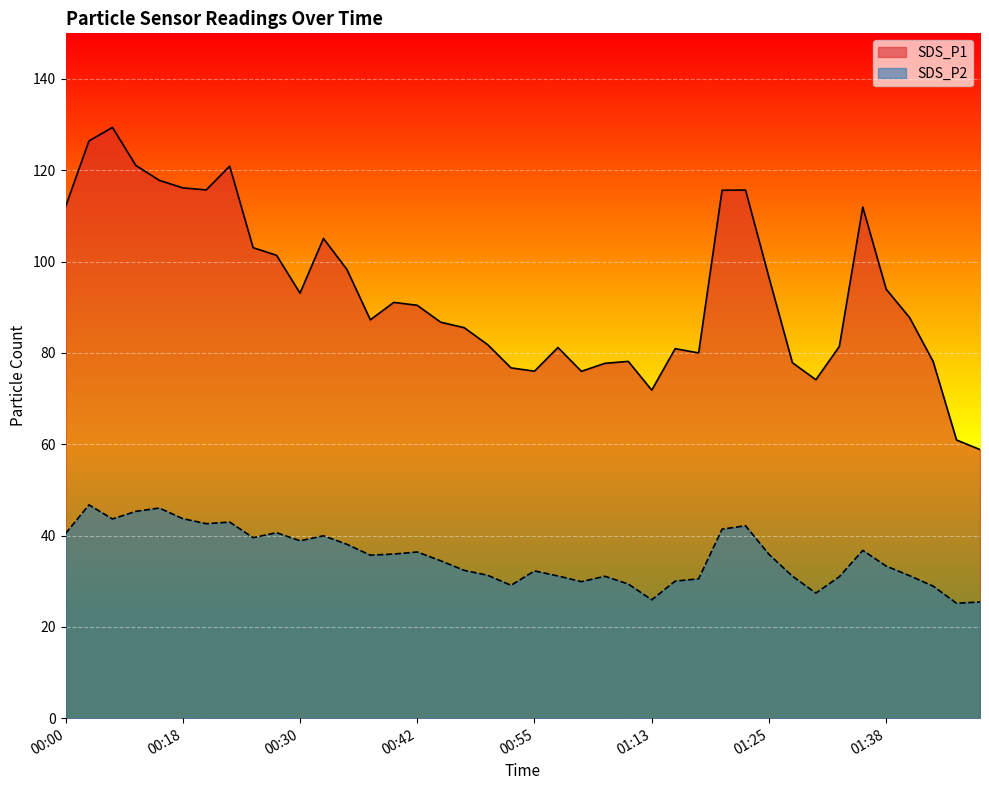

Which category has the highest value across all series?

00:06